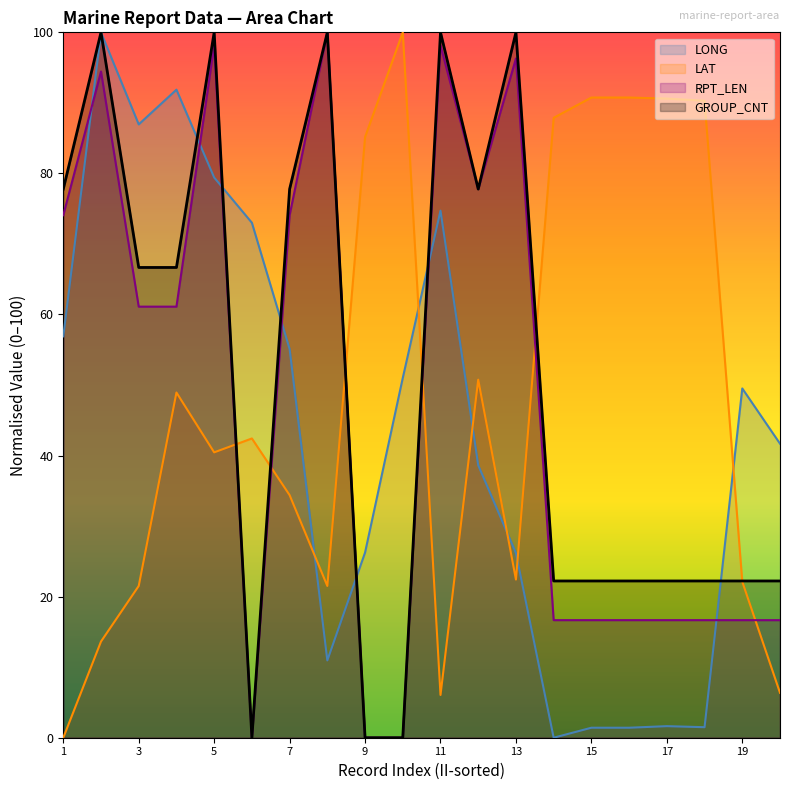

List the series in order of their peak value, highest first.

LONG, LAT, RPT_LEN, GROUP_CNT